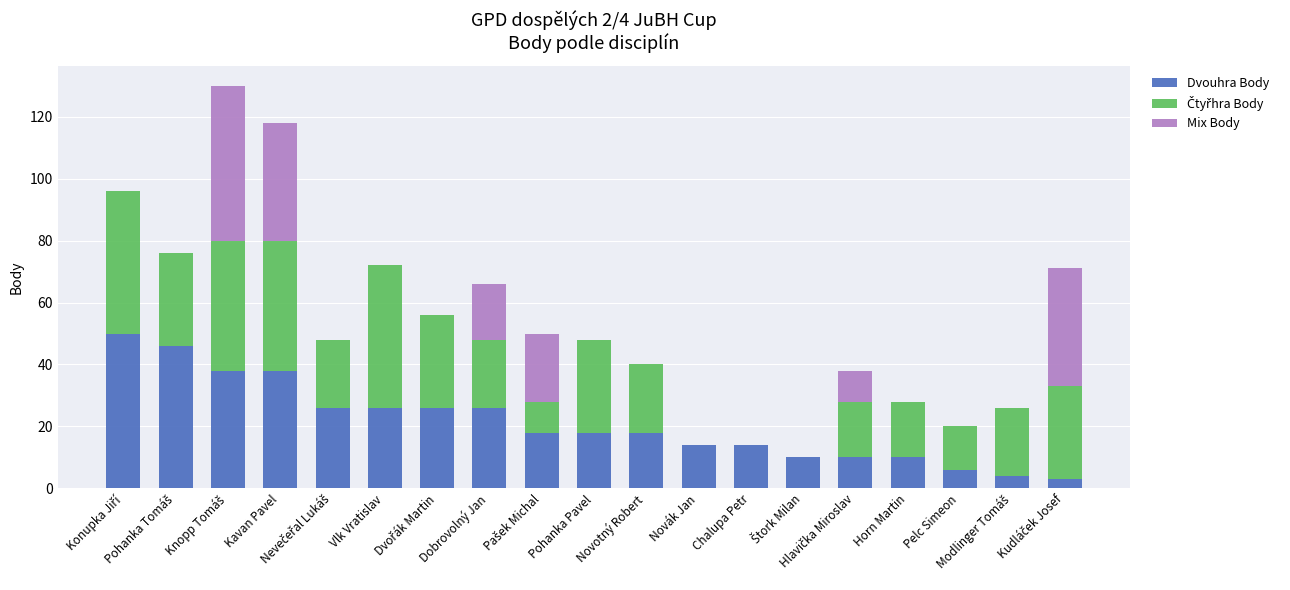

What is the highest value of the Dvouhra Body series?

50